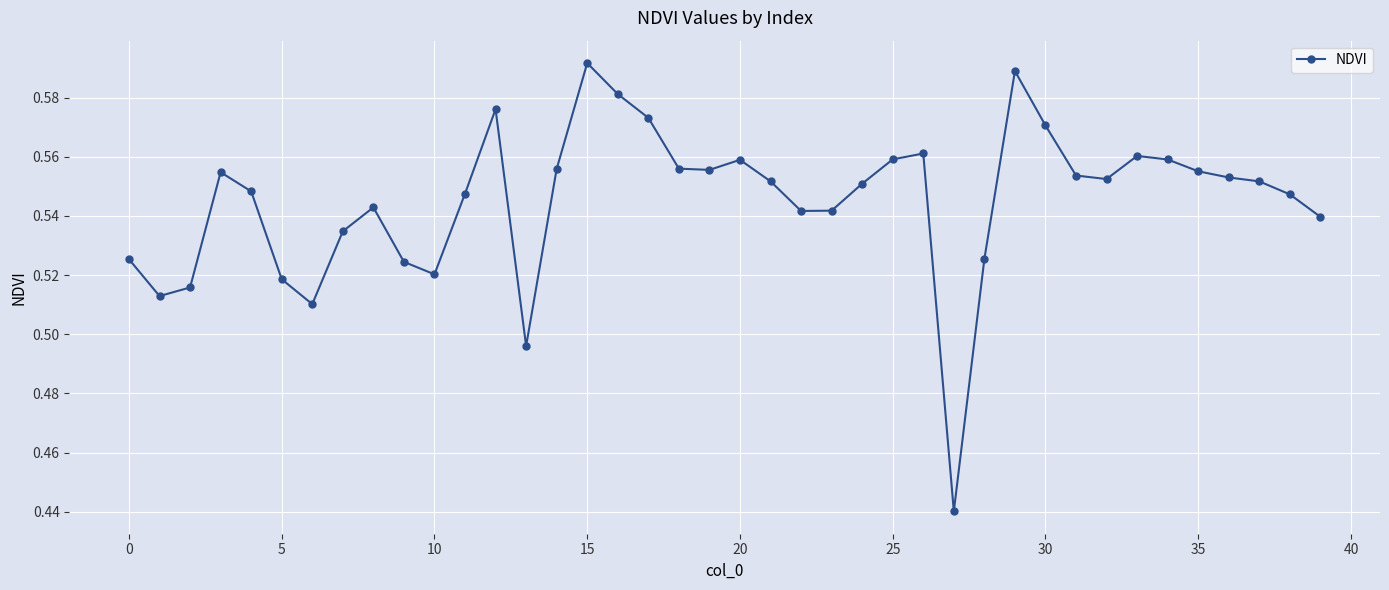

What is the sum of all values?

21.8